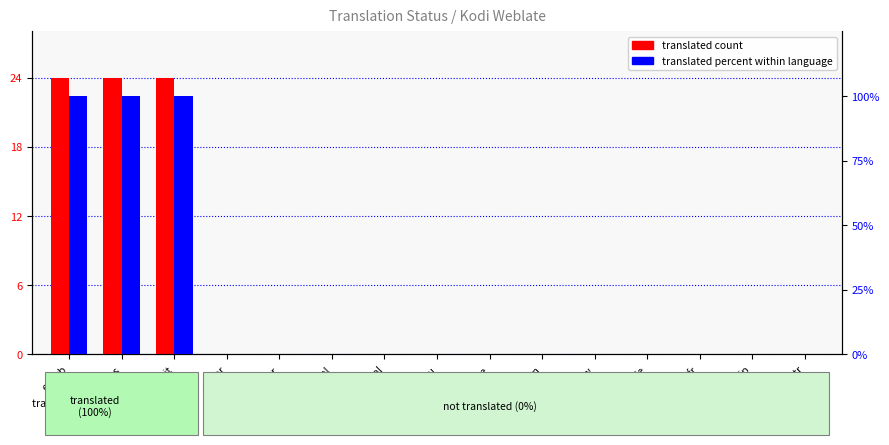

At which label is translated percent within language closest to 50?

en_gb